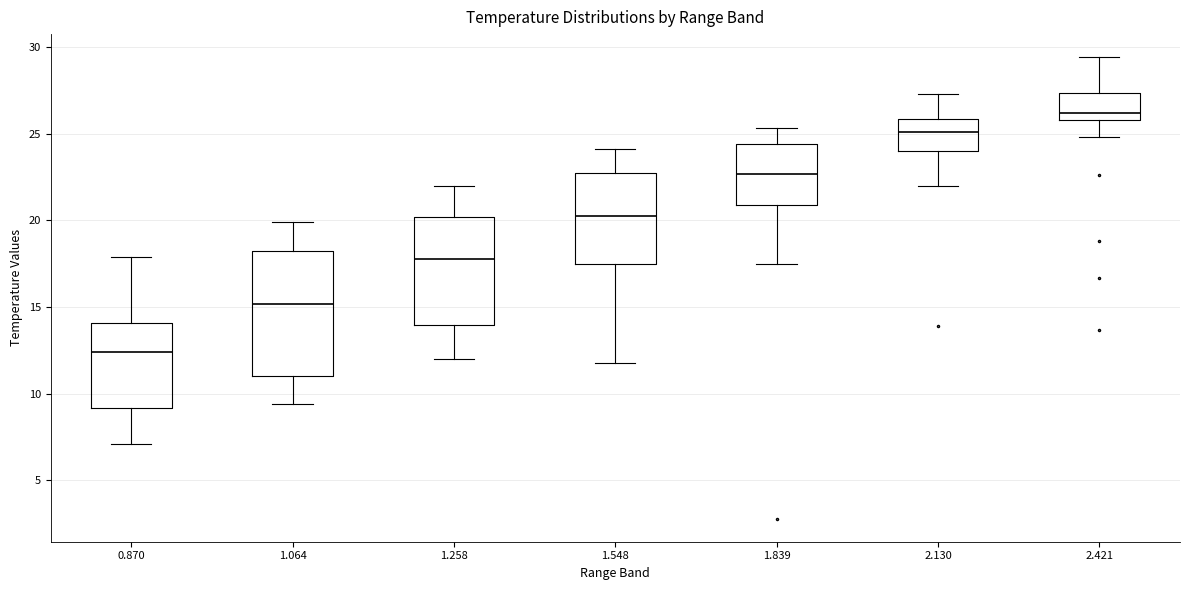

Reading left to right, read every box against the y-axis: the position of its median line, the range the box covers, and the ends of its whiskers. The values are not printed on the chart, so give them approximately, as read against the axis.

0.870: median 12.5, box 9.0 to 14.0, whiskers 7.0 to 18.0
1.064: median 15.0, box 11.0 to 18.5, whiskers 9.5 to 20.0
1.258: median 18.0, box 14.0 to 20.0, whiskers 12.0 to 22.0
1.548: median 20.5, box 17.5 to 22.5, whiskers 12.0 to 24.0
1.839: median 22.5, box 21.0 to 24.5, whiskers 17.5 to 25.5
2.130: median 25.0, box 24.0 to 26.0, whiskers 22.0 to 27.5
2.421: median 26.0 (just above the box's lower edge), box 26.0 to 27.5, whiskers 25.0 to 29.5